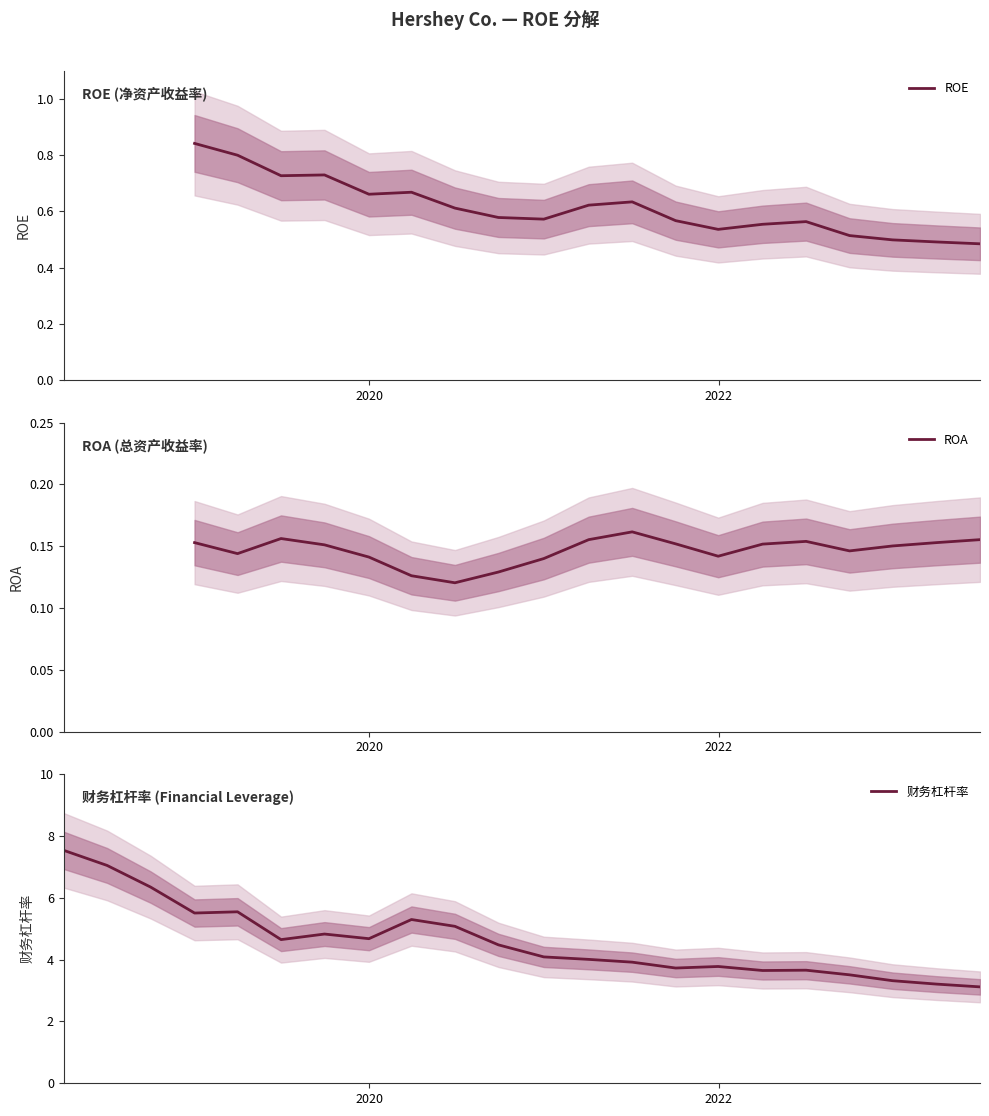

True or false: ROE and 财务杠杆率 cross at least once.

False